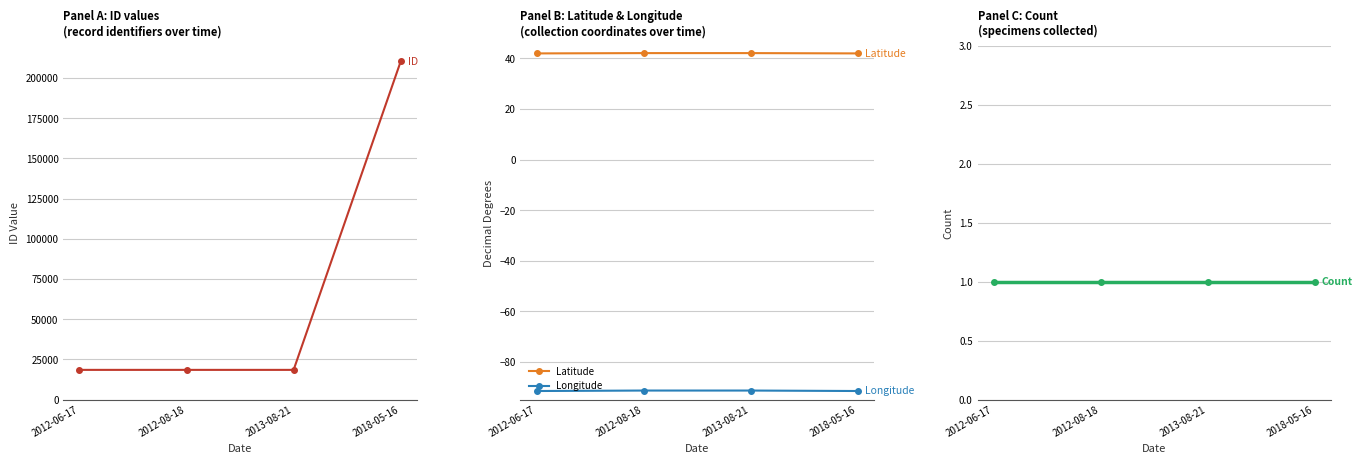

List the labels in order of ID value, largest first.

2018-05-16, 2012-06-17, 2013-08-21, 2012-08-18